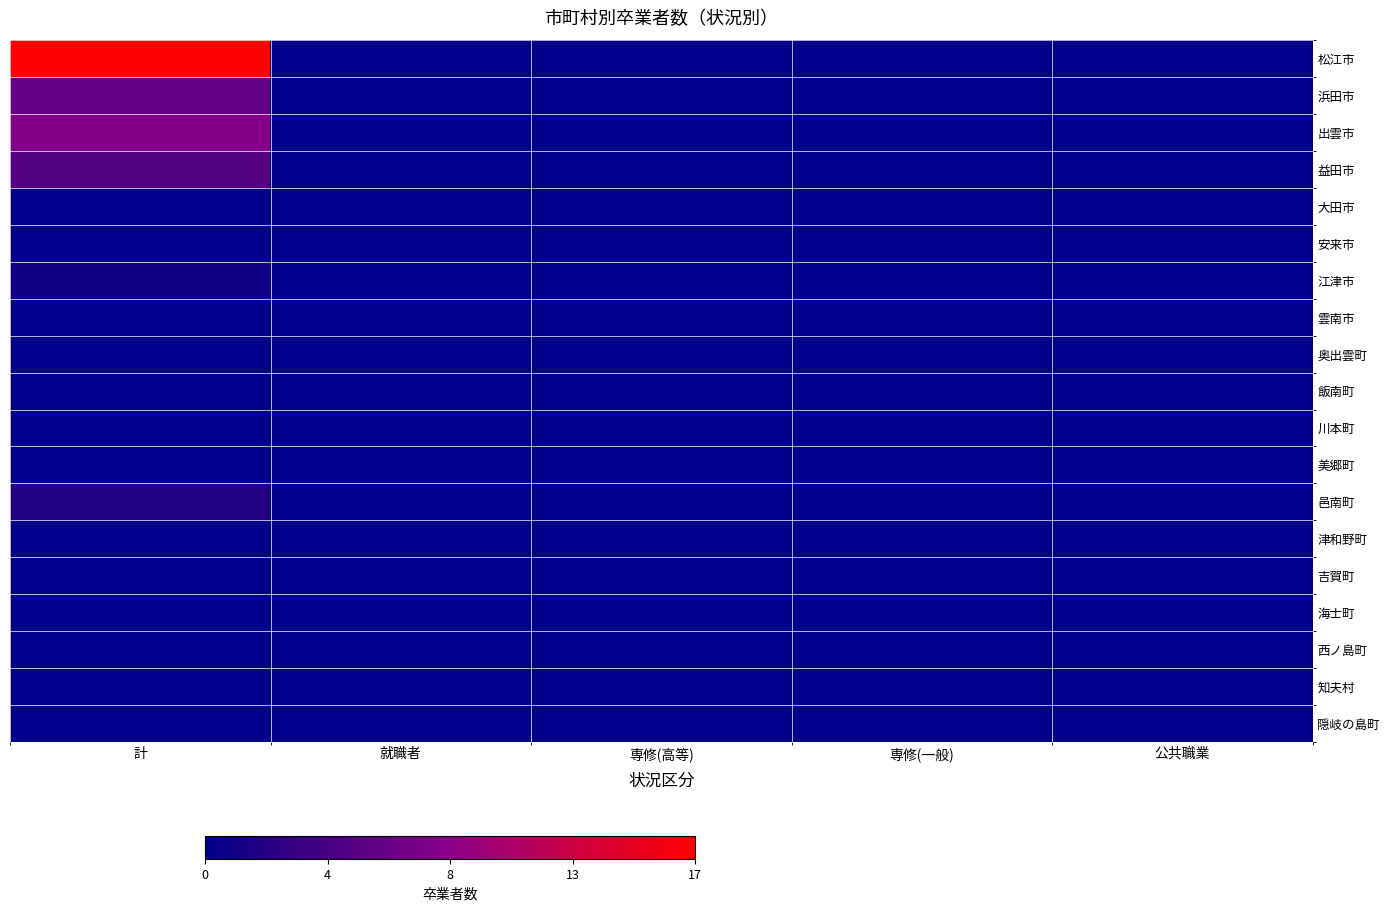

Reading left to right, list all the values displayed in this chart.

松江市: 計=17	就職者=0	専修(高等)=0	専修(一般)=0	公共職業=0
浜田市: 計=6	就職者=0	専修(高等)=0	専修(一般)=0	公共職業=0
出雲市: 計=8	就職者=0	専修(高等)=0	専修(一般)=0	公共職業=0
益田市: 計=5	就職者=0	専修(高等)=0	専修(一般)=0	公共職業=0
大田市: 計=0	就職者=0	専修(高等)=0	専修(一般)=0	公共職業=0
安来市: 計=0	就職者=0	専修(高等)=0	専修(一般)=0	公共職業=0
江津市: 計=1	就職者=0	専修(高等)=0	専修(一般)=0	公共職業=0
雲南市: 計=0	就職者=0	専修(高等)=0	専修(一般)=0	公共職業=0
奥出雲町: 計=0	就職者=0	専修(高等)=0	専修(一般)=0	公共職業=0
飯南町: 計=0	就職者=0	専修(高等)=0	専修(一般)=0	公共職業=0
川本町: 計=0	就職者=0	専修(高等)=0	専修(一般)=0	公共職業=0
美郷町: 計=0	就職者=0	専修(高等)=0	専修(一般)=0	公共職業=0
邑南町: 計=2	就職者=0	専修(高等)=0	専修(一般)=0	公共職業=0
津和野町: 計=0	就職者=0	専修(高等)=0	専修(一般)=0	公共職業=0
吉賀町: 計=0	就職者=0	専修(高等)=0	専修(一般)=0	公共職業=0
海士町: 計=0	就職者=0	専修(高等)=0	専修(一般)=0	公共職業=0
西ノ島町: 計=0	就職者=0	専修(高等)=0	専修(一般)=0	公共職業=0
知夫村: 計=0	就職者=0	専修(高等)=0	専修(一般)=0	公共職業=0
隠岐の島町: 計=0	就職者=0	専修(高等)=0	専修(一般)=0	公共職業=0